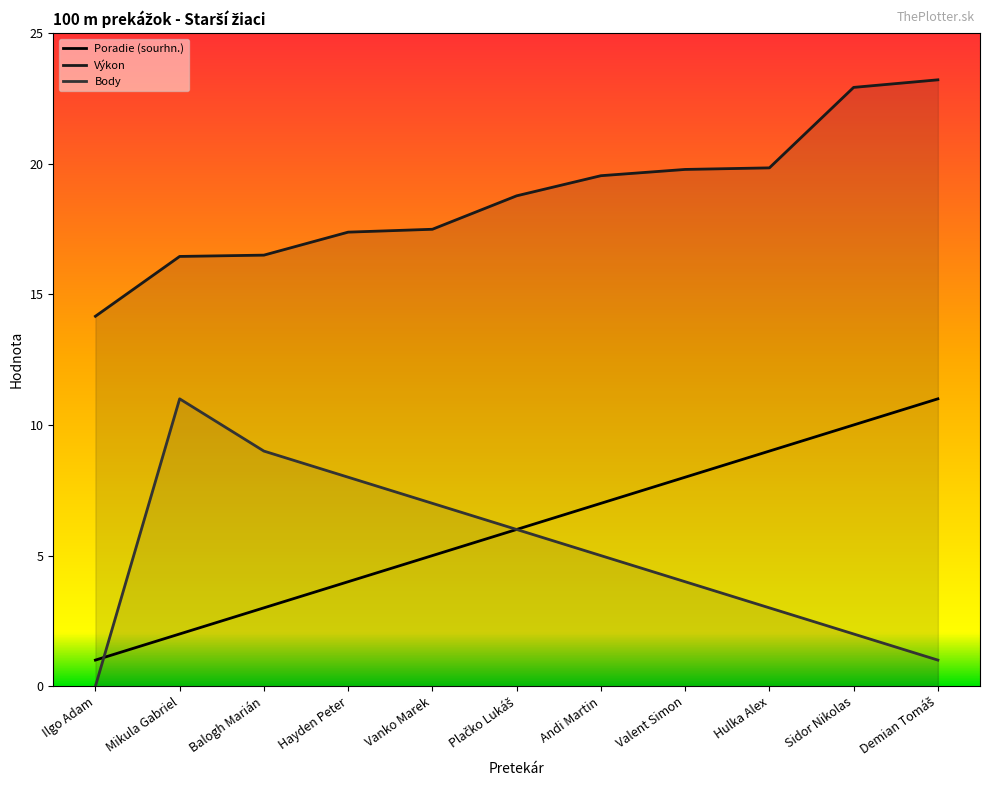

Where does the Poradie (sourhn.) series first go above 6?

Andi Martin